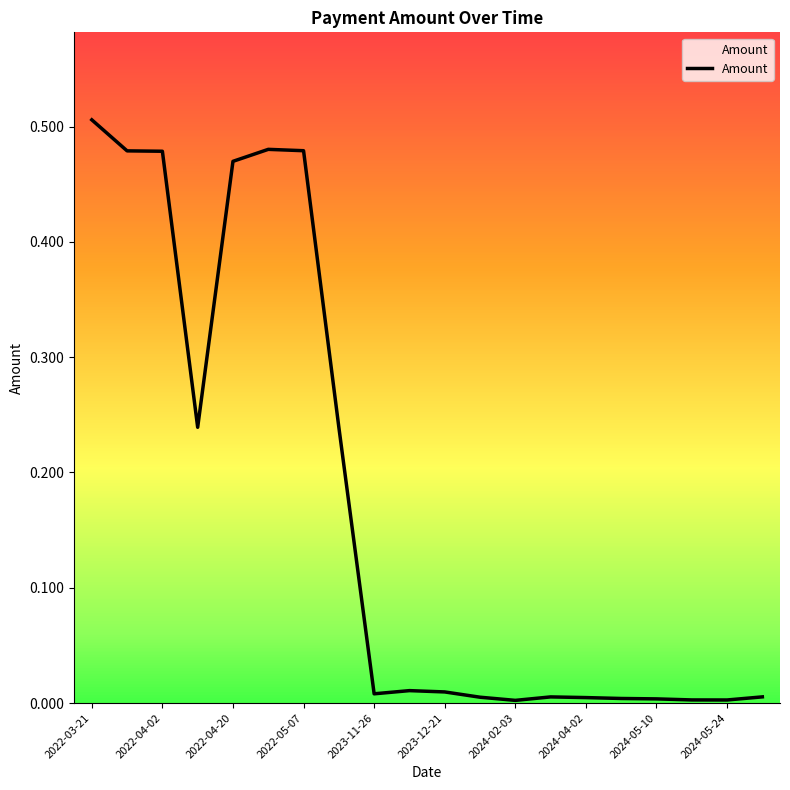

Is this an area chart (filled region under the line)?

Yes